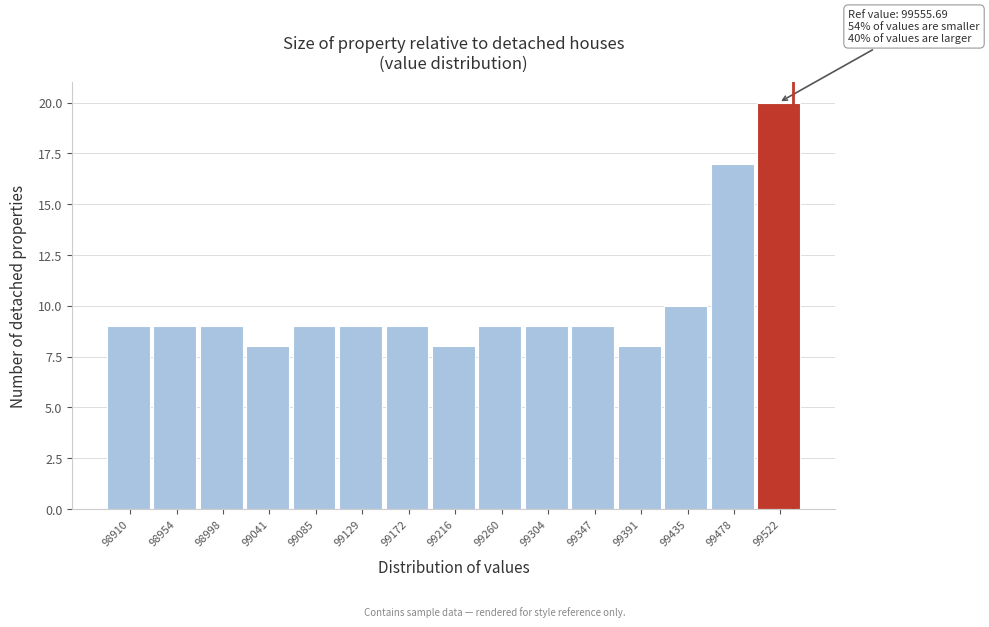

Reading left to right, extract all data points from this chart.

98910=9	98954=9	98998=9	99041=8	99085=9	99129=9	99172=9	99216=8	99260=9	99304=9	99347=9	99391=8	99435=10	99478=17	99522=20